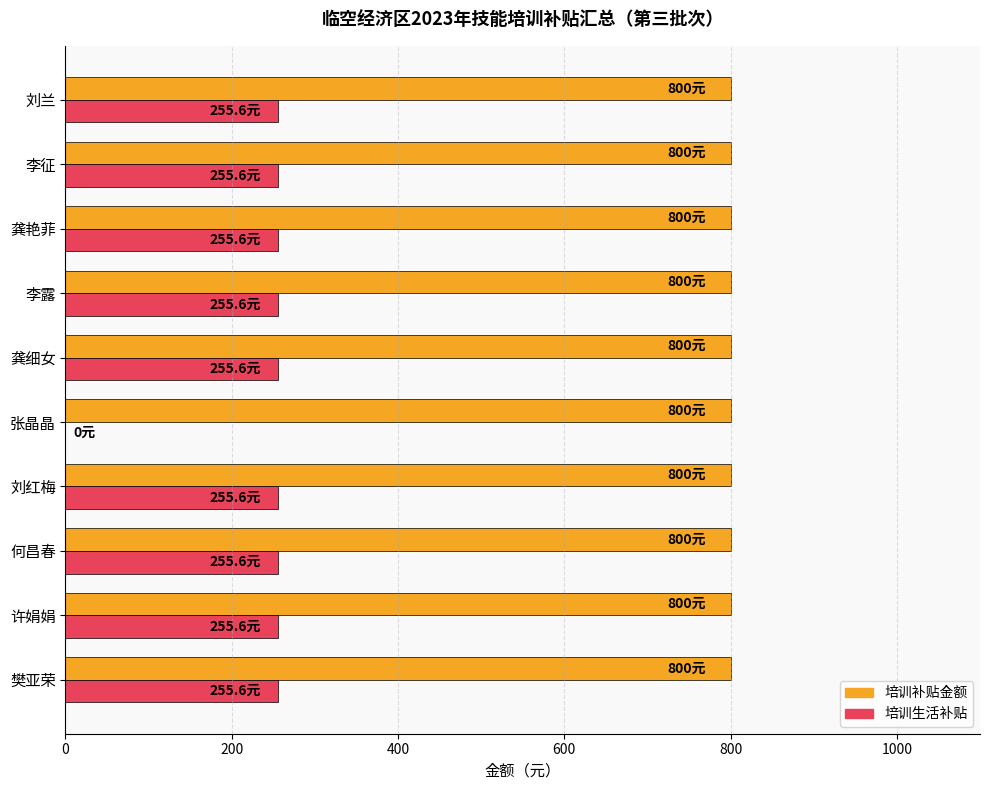

What is the maximum value for 培训生活补贴?

255.6